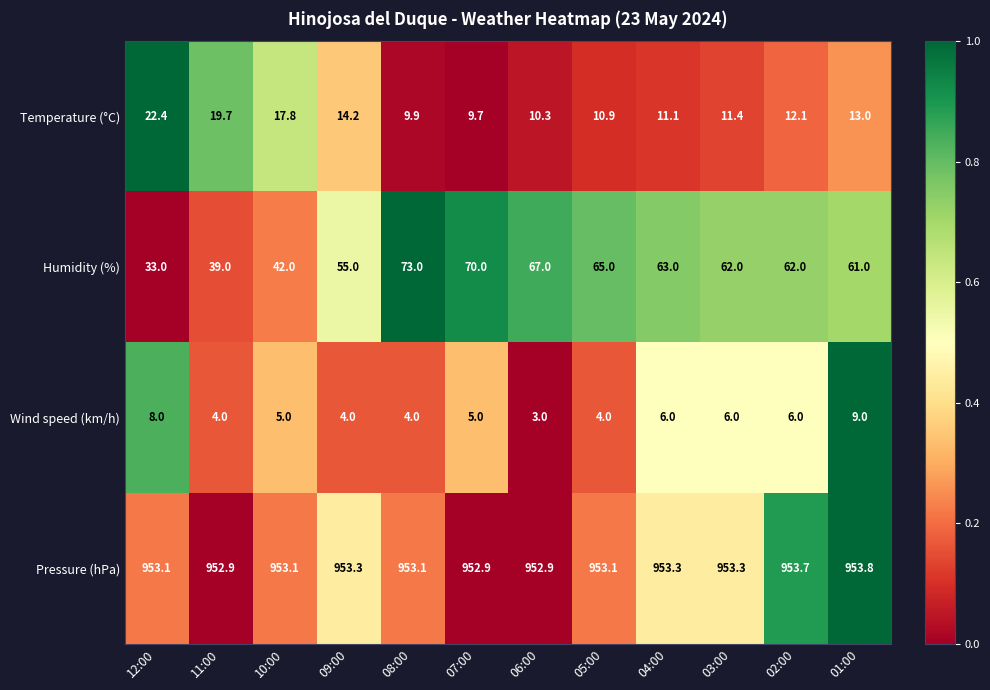

True or false: Wind speed (km/h) has a value of 6.0 at 02:00.

True